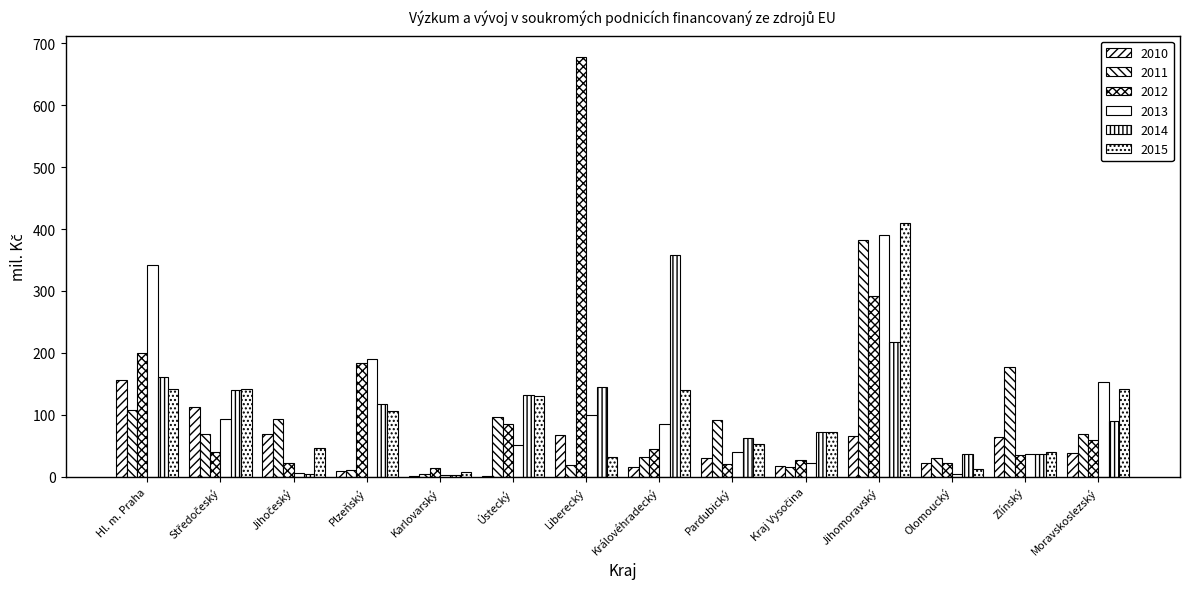

How many distinct data groups are displayed?

6